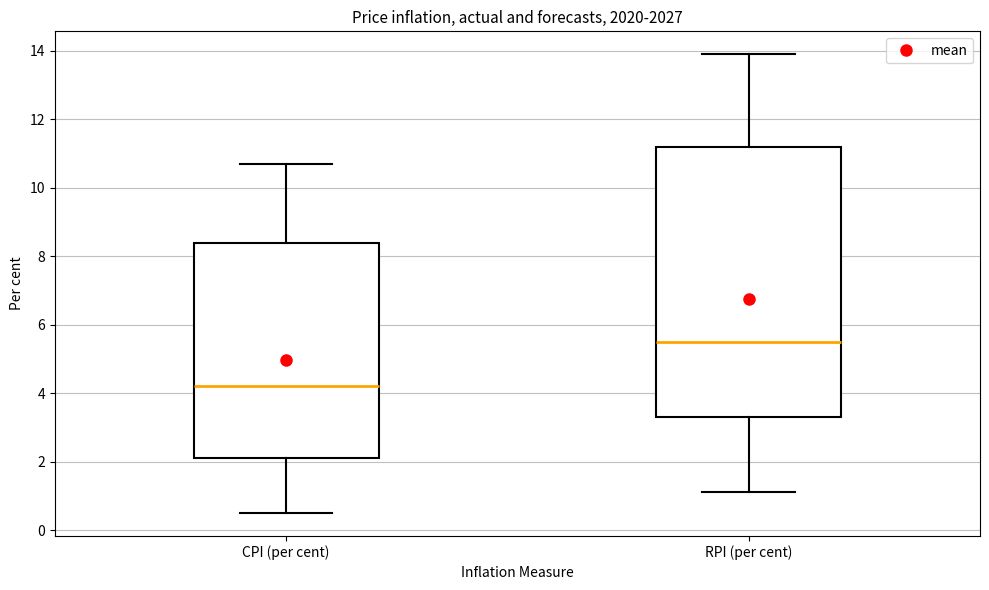

Reading left to right, transcribe this box plot: for each box, give where its median line is, the range the box spans, and where its two whiskers end, as read against the y-axis. The values are not printed on the chart, so give them approximately, as read against the axis.

CPI (per cent): median 4.2, box 2.2 to 8.4, whiskers 0.6 to 10.8
RPI (per cent): median 5.6, box 3.4 to 11.2, whiskers 1.2 to 14.0